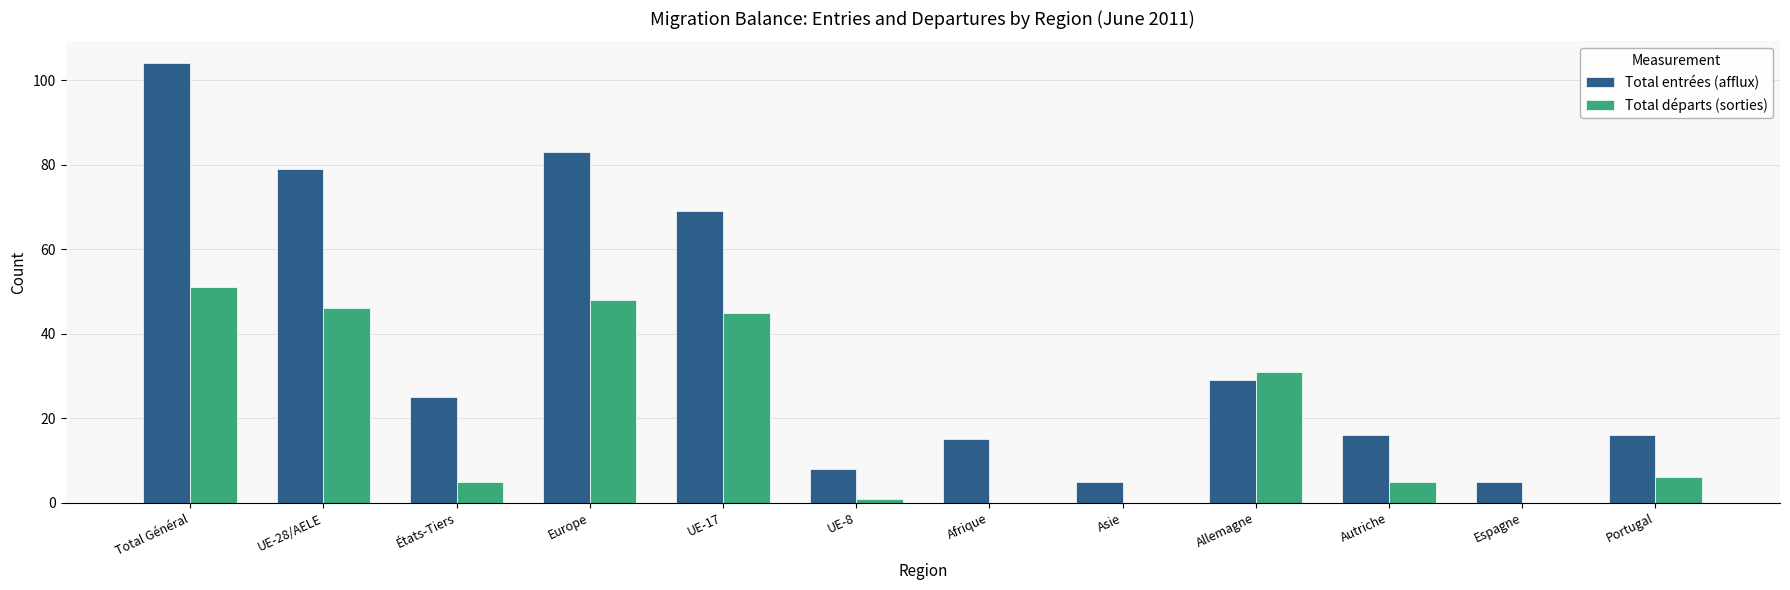

What is the average value of the Total entrées (afflux) series?

38